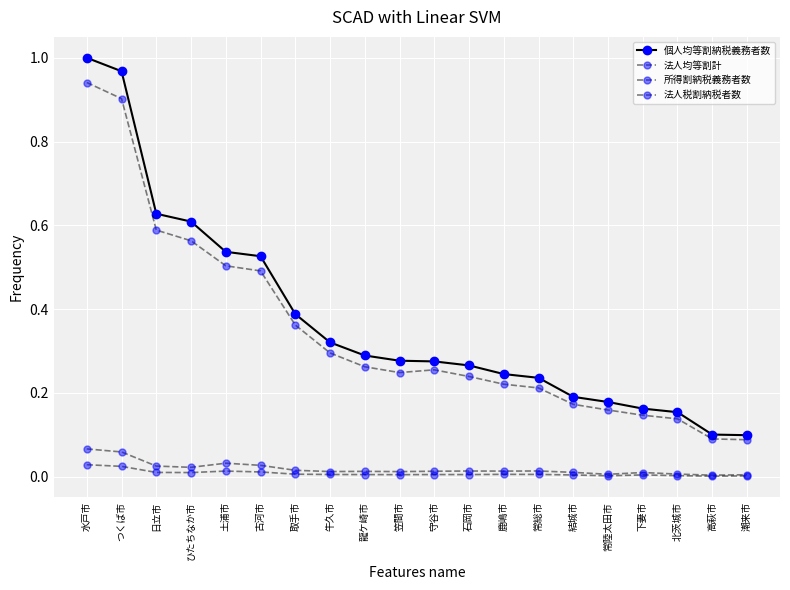

How many categories are shown in the chart?

20